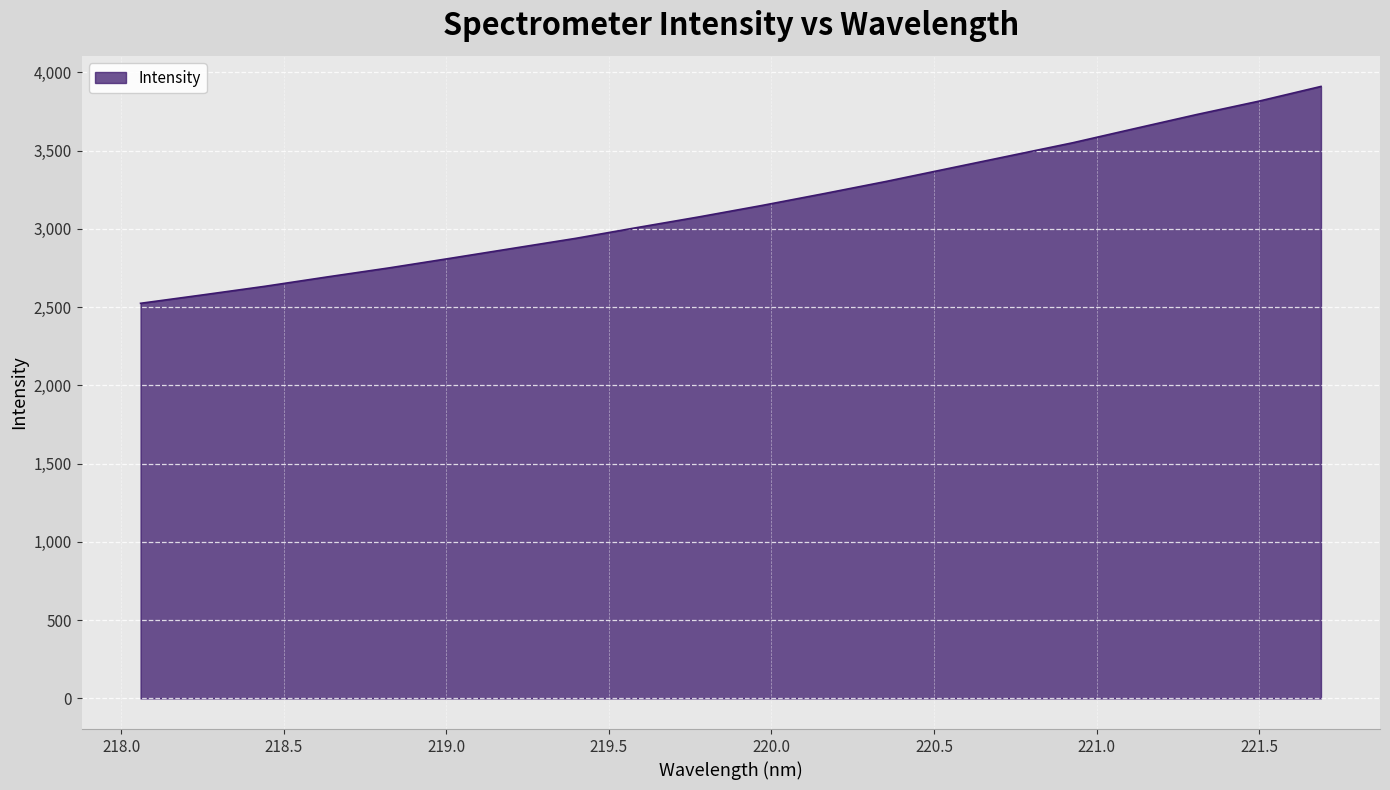

What is the difference between the maximum and minimum values?

1385.4